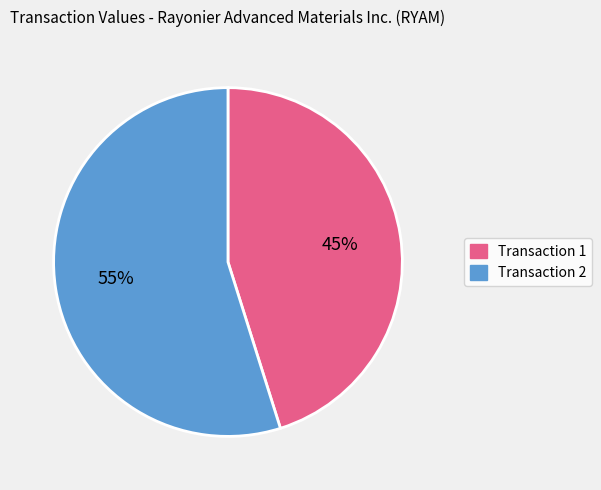

Is there a majority slice in this chart?

Yes